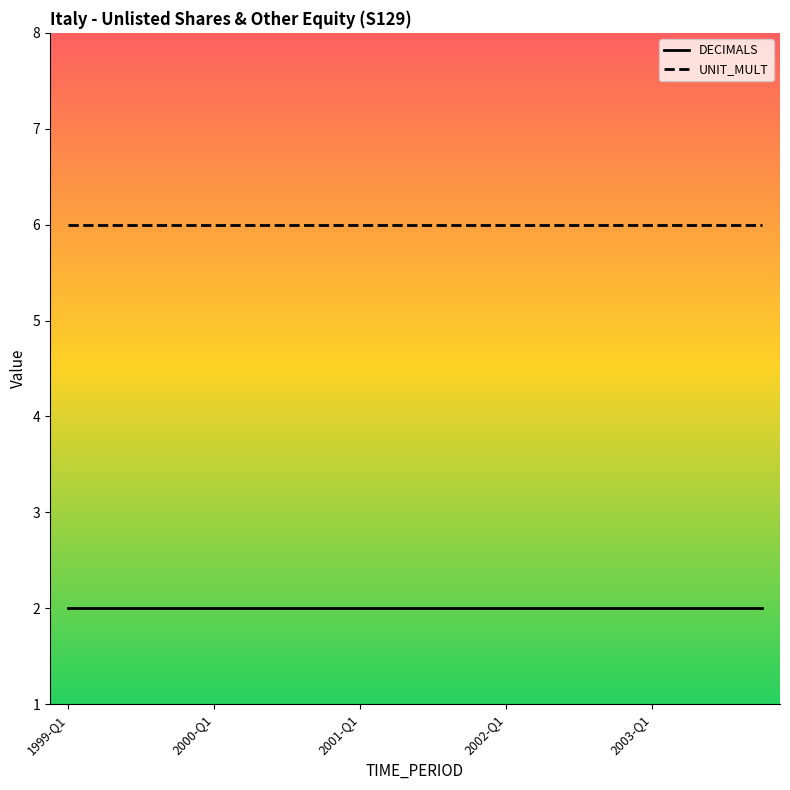

Is this an area chart (filled region under the line)?

No